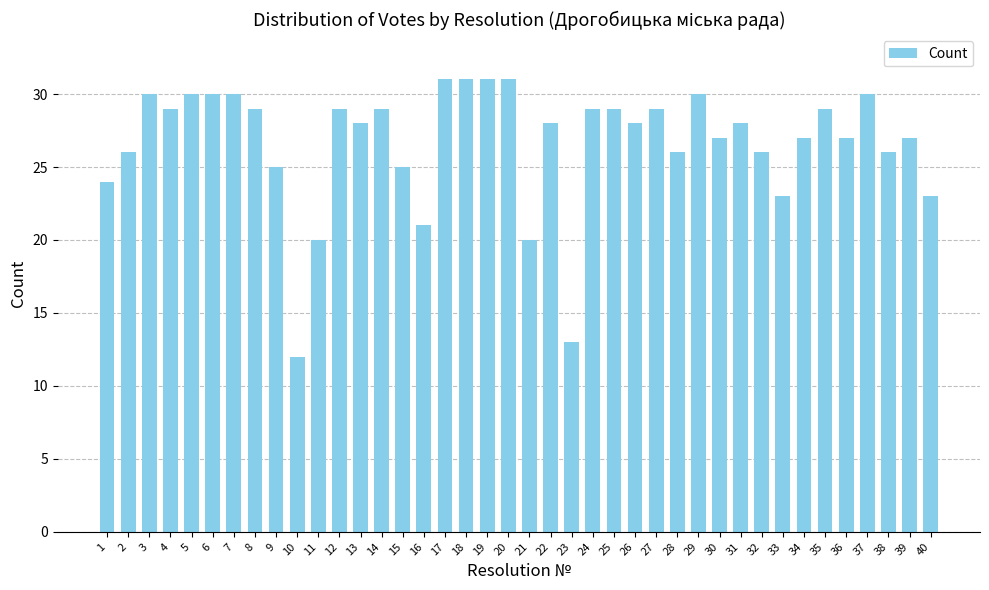

How many distinct data groups are displayed?

1